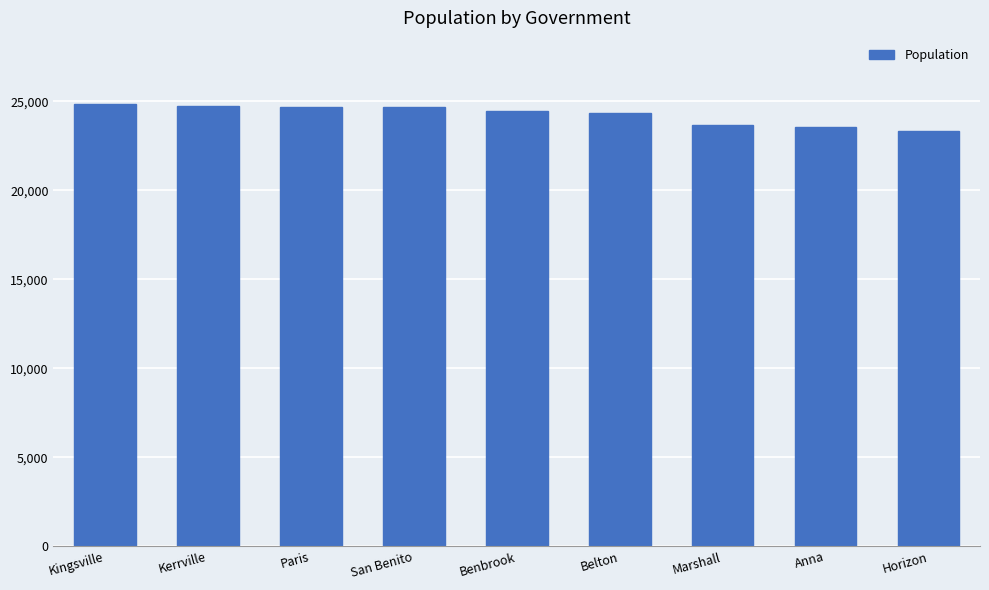

What is the approximate value at Horizon, to the nearest 10?

23310